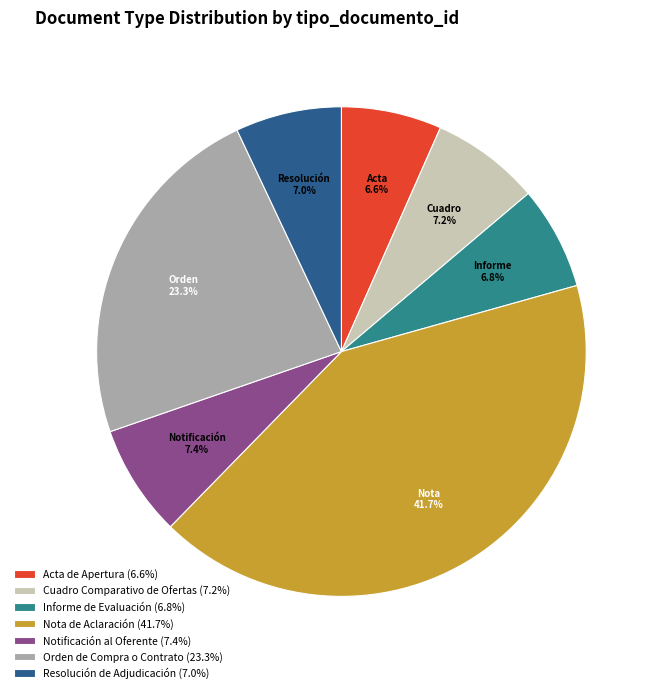

What is the ratio of the value at Acta de Apertura (6.6%) to the value at Resolución de Adjudicación (7.0%)?

0.9